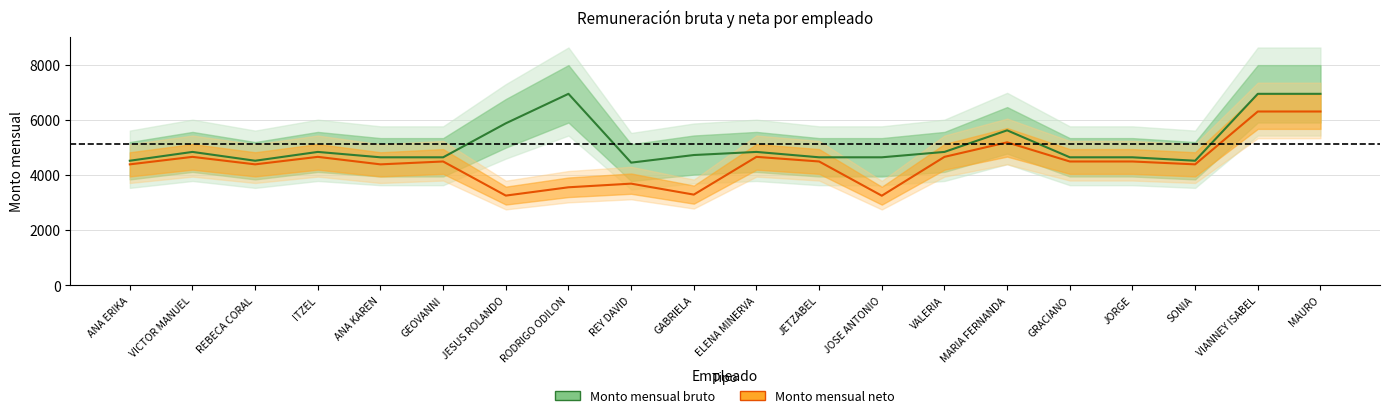

What is the spread (max minus min) of values at ITZEL?

179.2